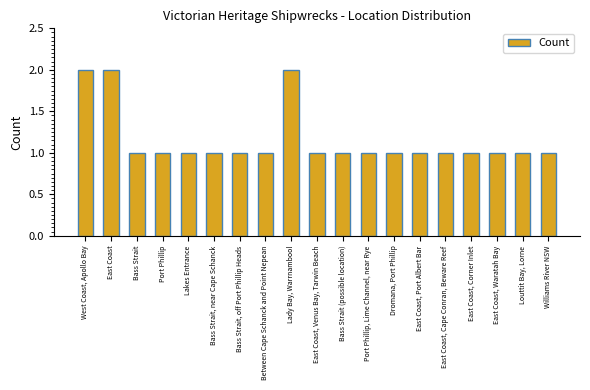

What is the greatest value displayed?

2